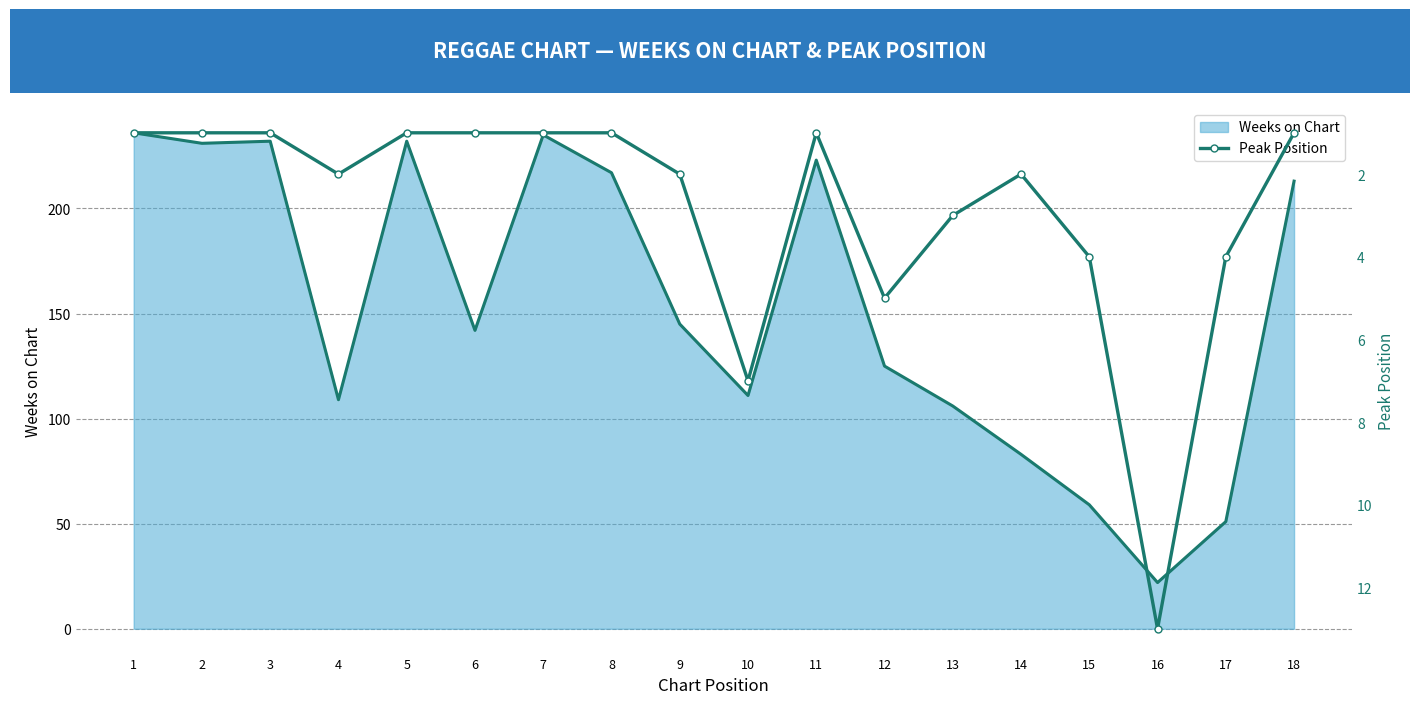

What is the change in value from 12 to 18?

-4